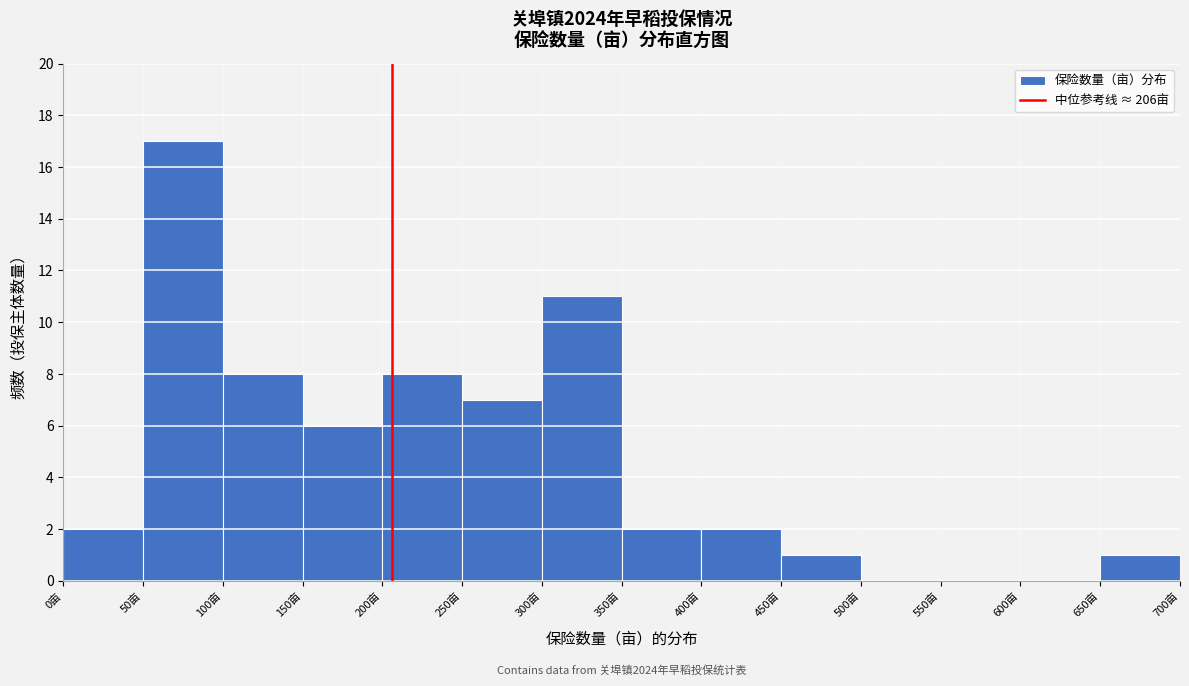

Over which range of the x-axis is the bar tallest?

50 to 100